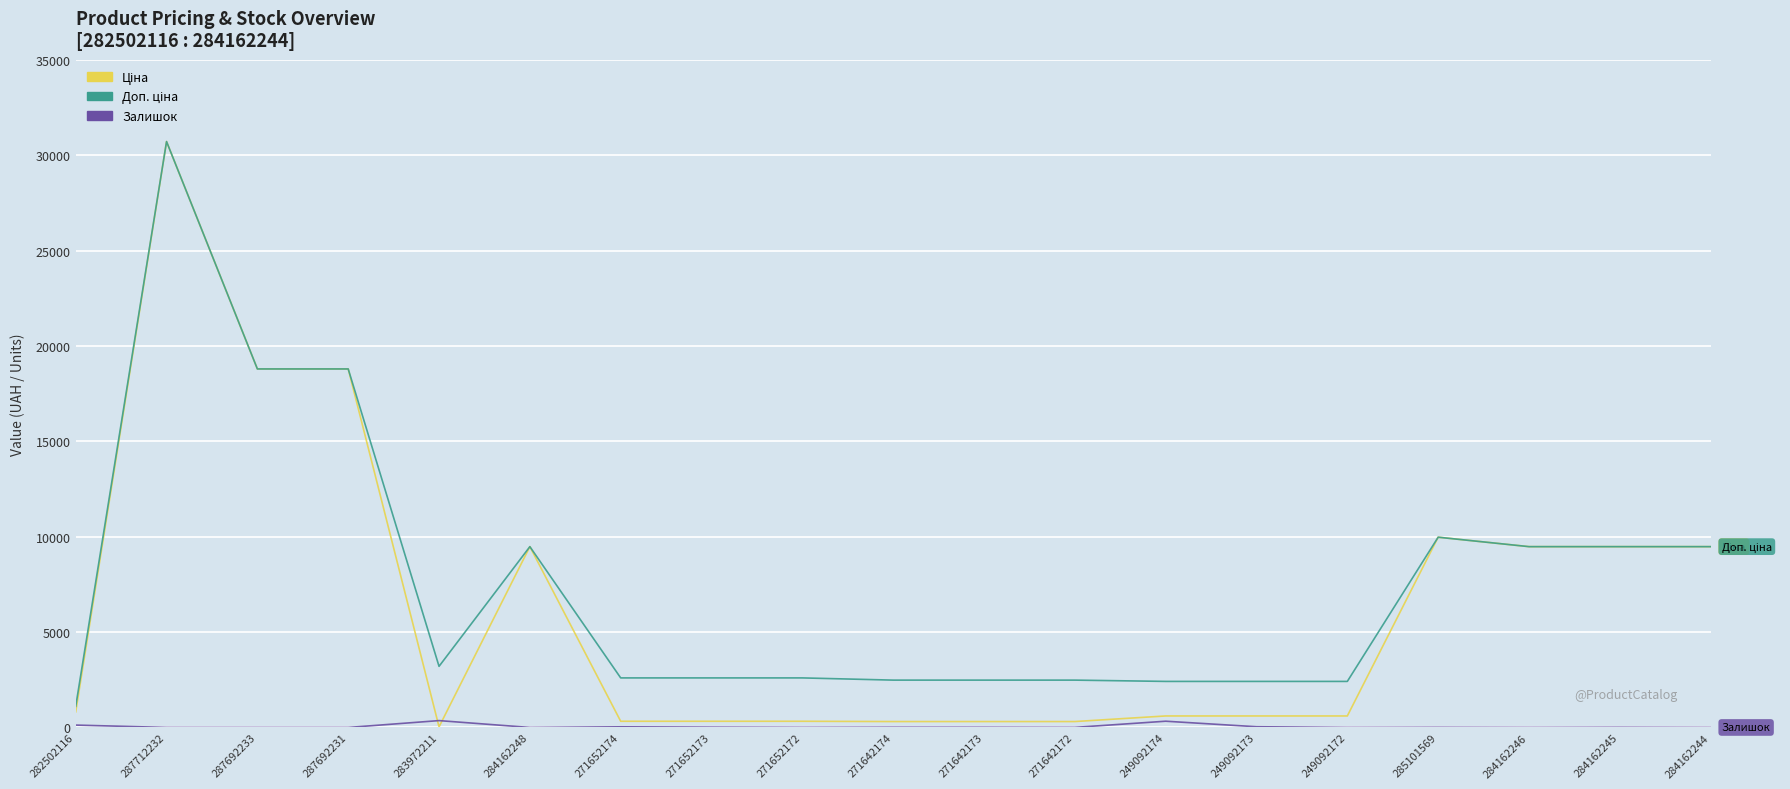

Does the chart display data point markers on the line(s)?

No